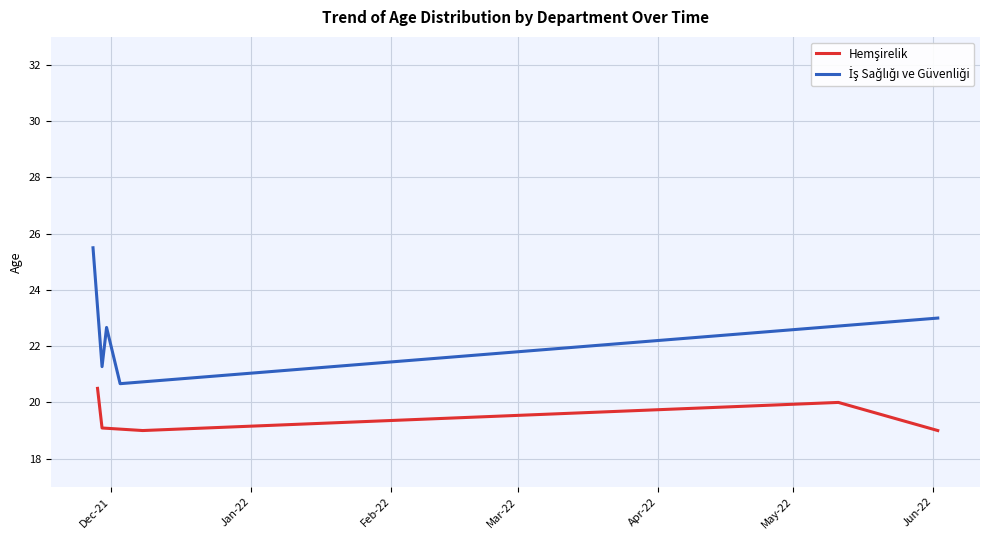

Between Dec-21 and Apr-22, which series saw the biggest shift?

İş Sağlığı ve Güvenliği